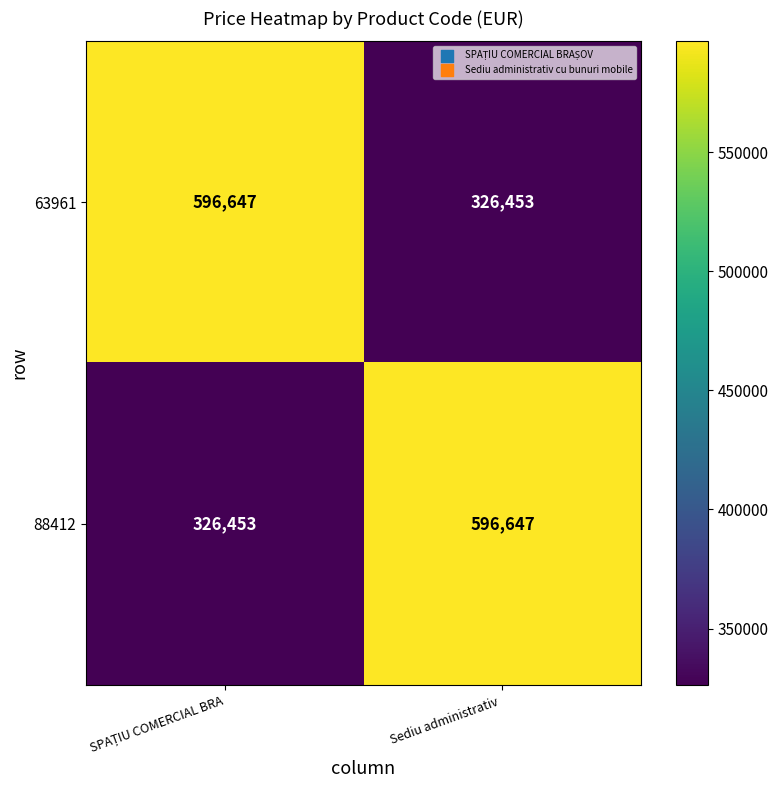

What is the greatest value displayed?

596647